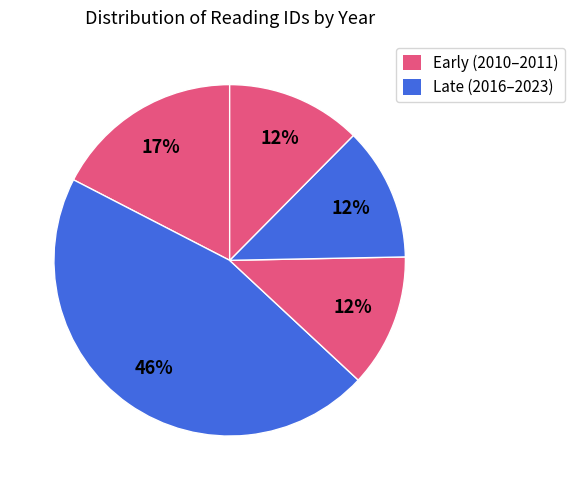

How many slices are in this pie chart?

5